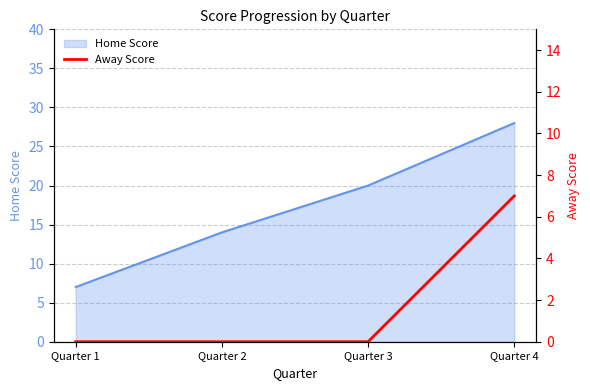

Is it true that the value at Quarter 2 is -3?

False